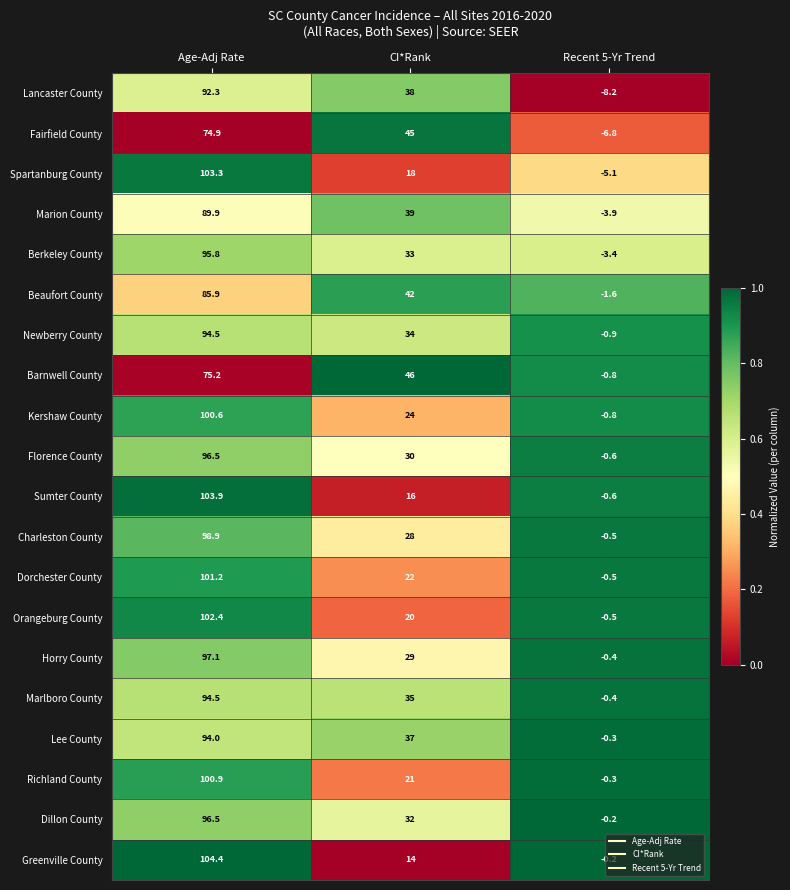

What is the difference between the highest and lowest values at Recent 5-Yr Trend?

8.0